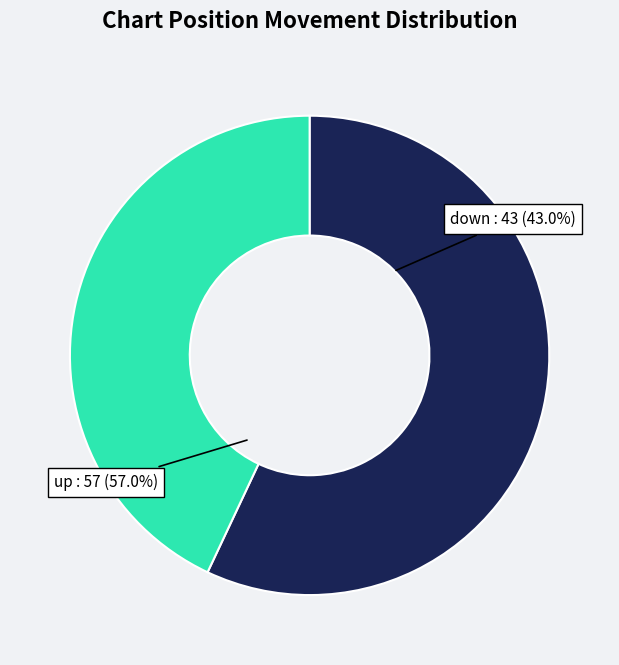

To the nearest percent, what portion does down represent?

43%